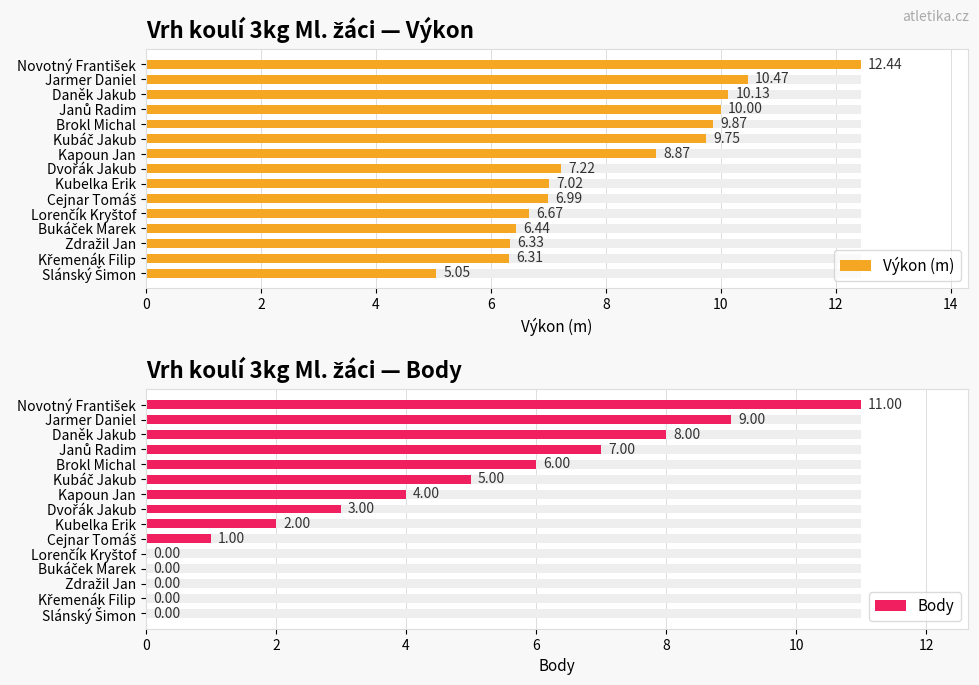

What is the highest value of the Body series?

11.0